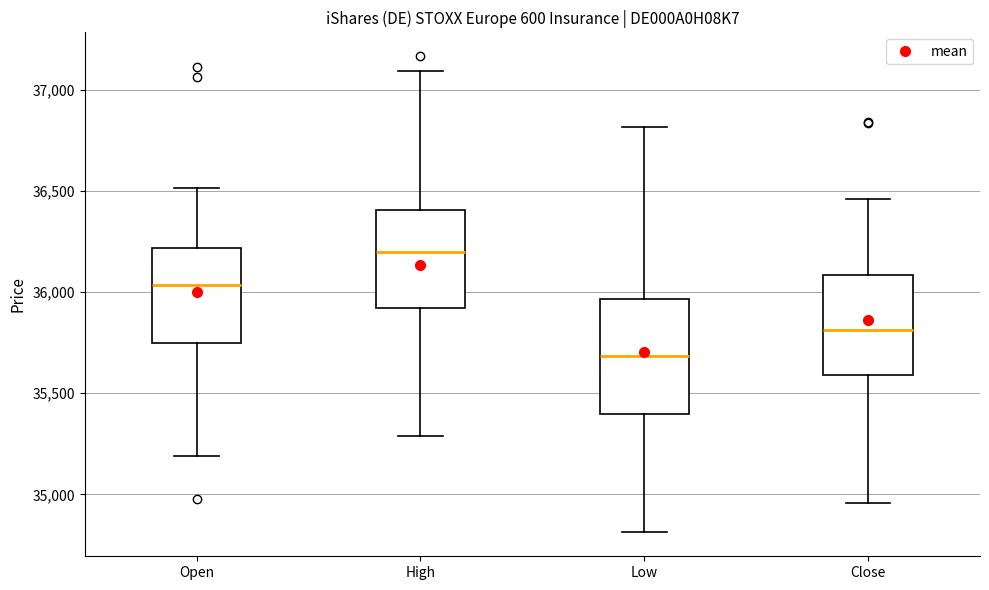

Reading left to right, read every box against the y-axis: the position of its median line, the range the box covers, and the ends of its whiskers. The values are not printed on the chart, so give them approximately, as read against the axis.

Open: median 36050, box 35750 to 36200, whiskers 35200 to 36500
High: median 36200, box 35900 to 36400, whiskers 35300 to 37100
Low: median 35700, box 35400 to 35950, whiskers 34800 to 36800
Close: median 35800, box 35600 to 36100, whiskers 34950 to 36450